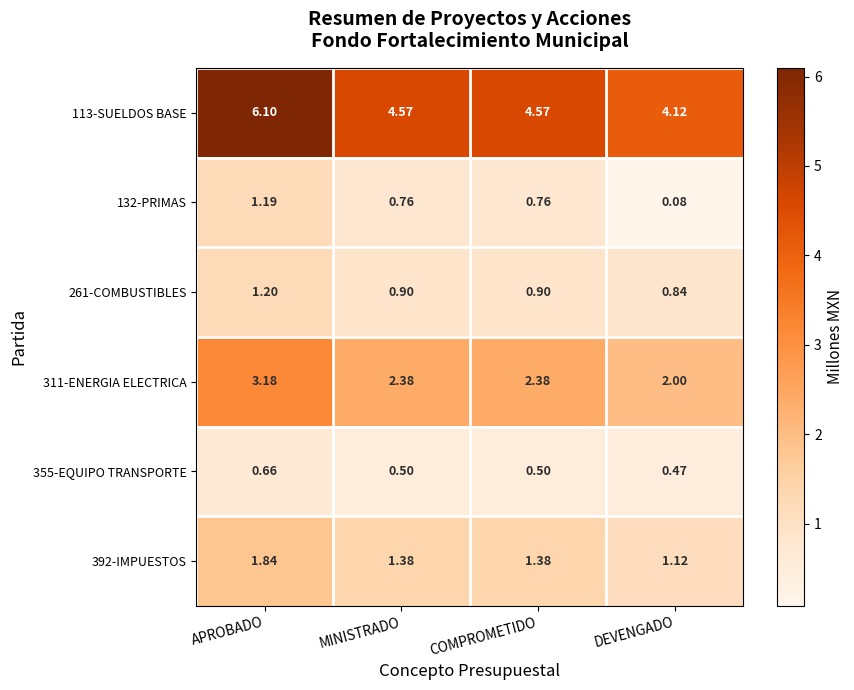

Is the value of 132-PRIMAS at COMPROMETIDO greater than the value of 355-EQUIPO TRANSPORTE at MINISTRADO?

Yes